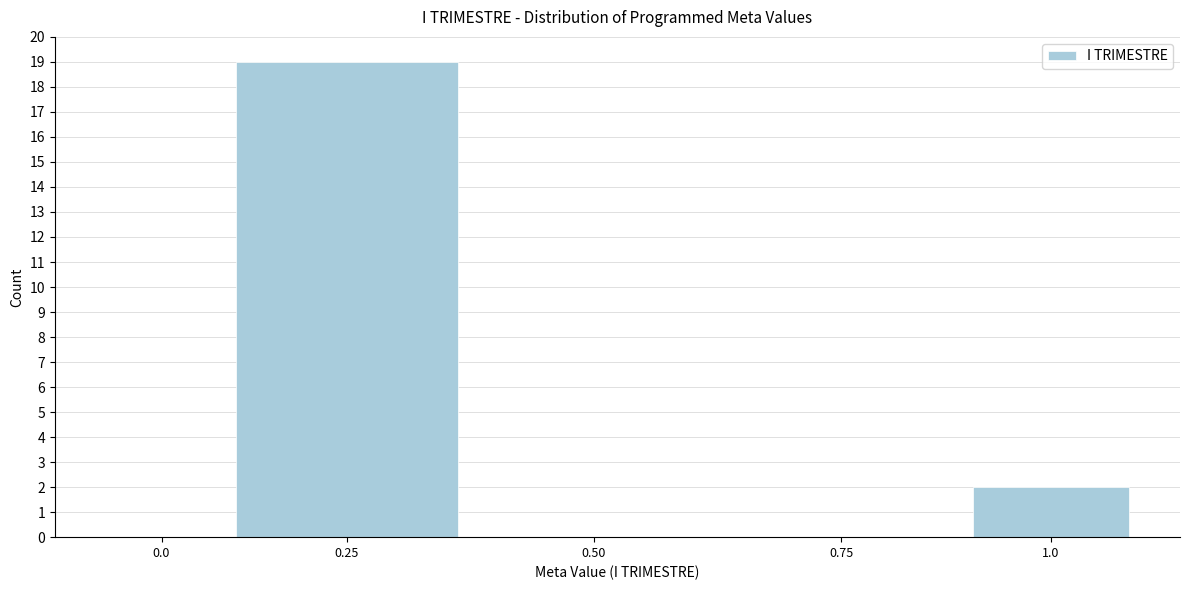

Reading right to left, what are all the values shown in this chart?

1.0=2	0.75=0	0.50=0	0.25=19	0.0=0